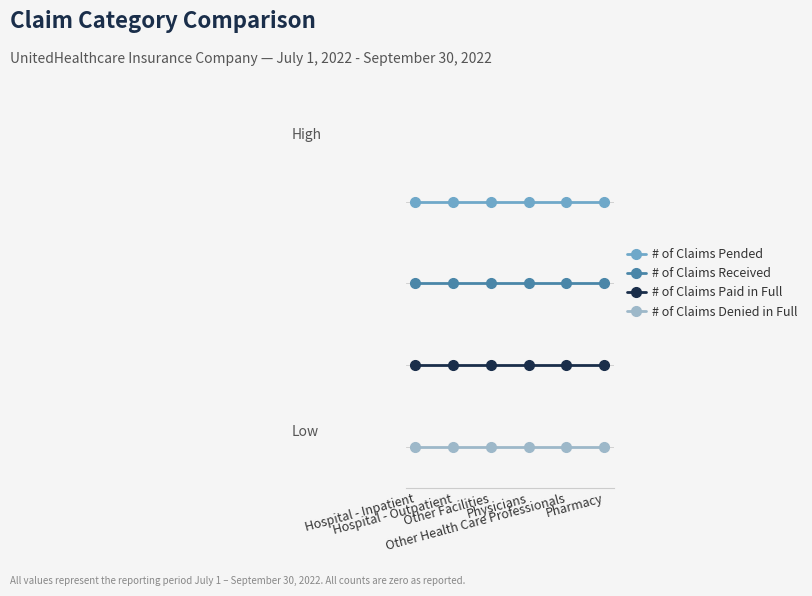

Is the value of # of Claims Denied in Full at Hospital - Outpatient greater than the value of # of Claims Received at Pharmacy?

No